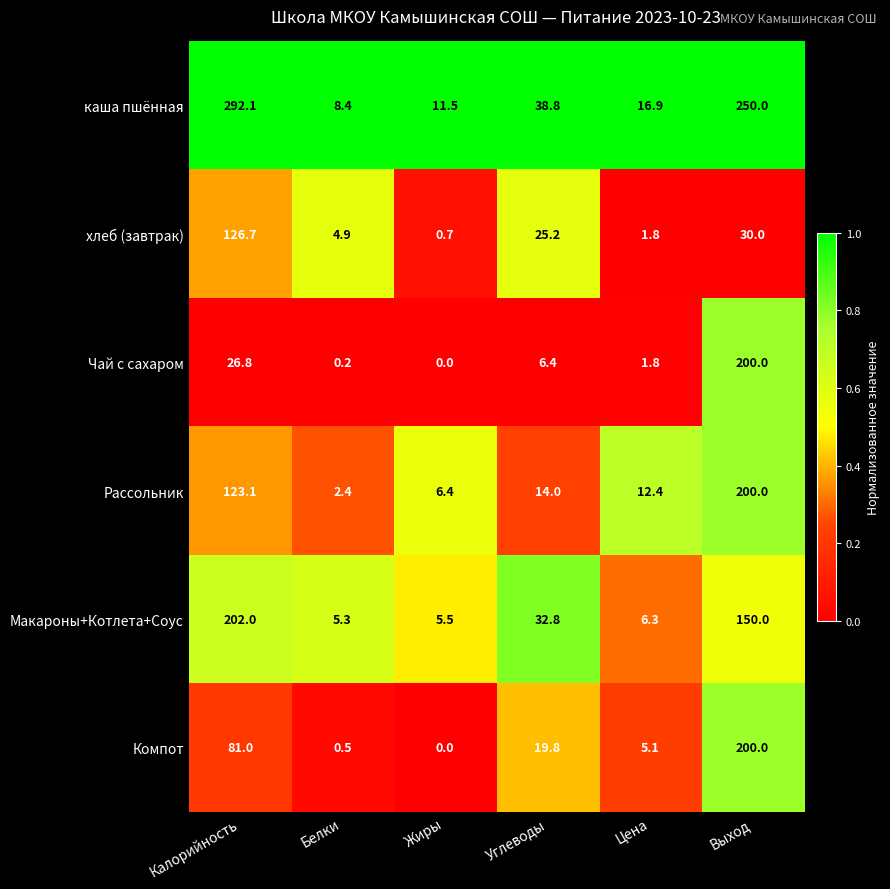

How many categories are shown in the chart?

6